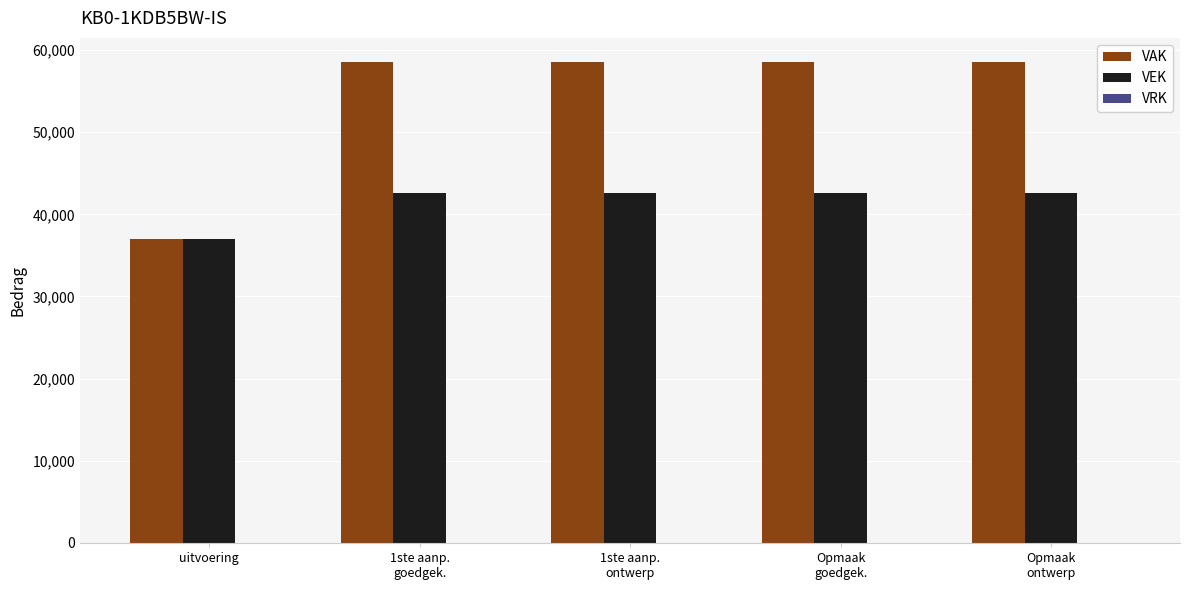

Read the VAK value at Opmaak
goedgek., to the nearest 10.

58550